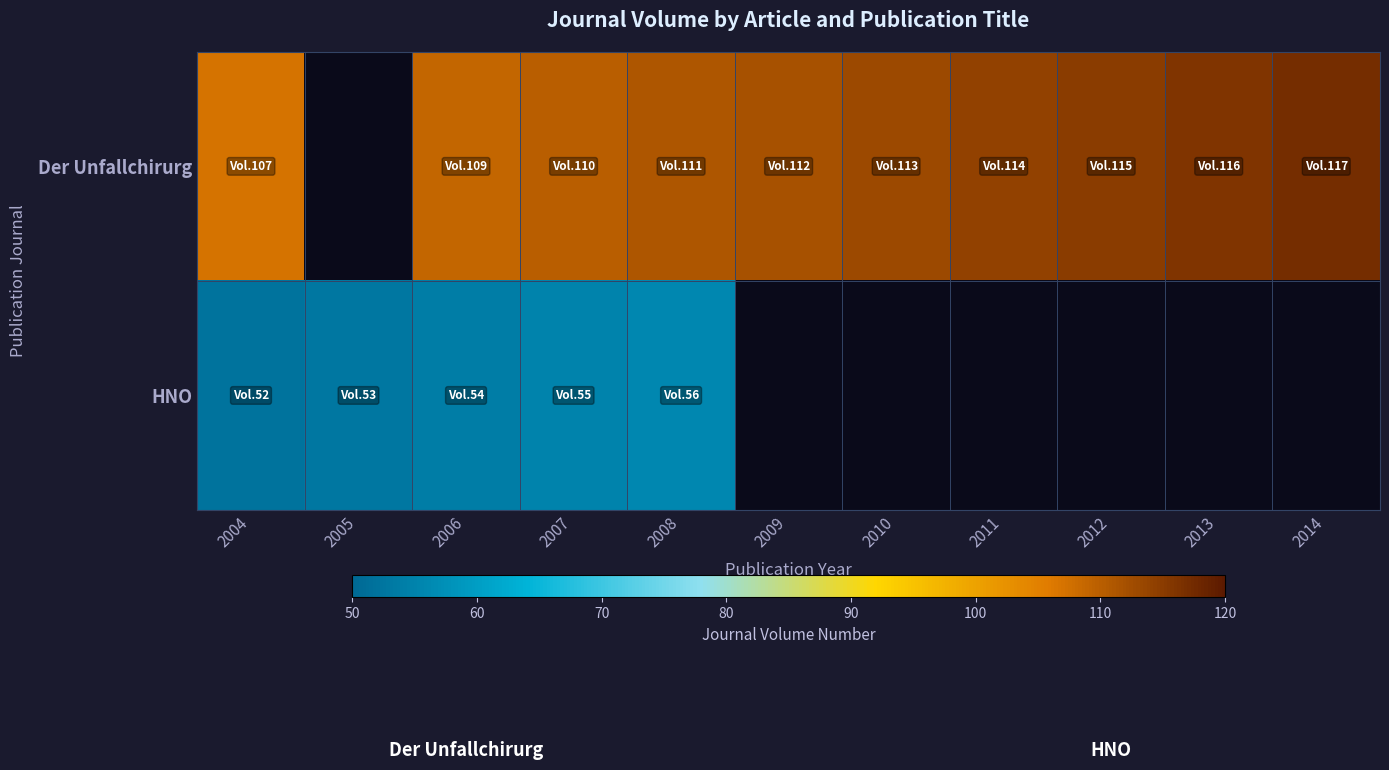

What is the maximum value shown in the chart?

117.0